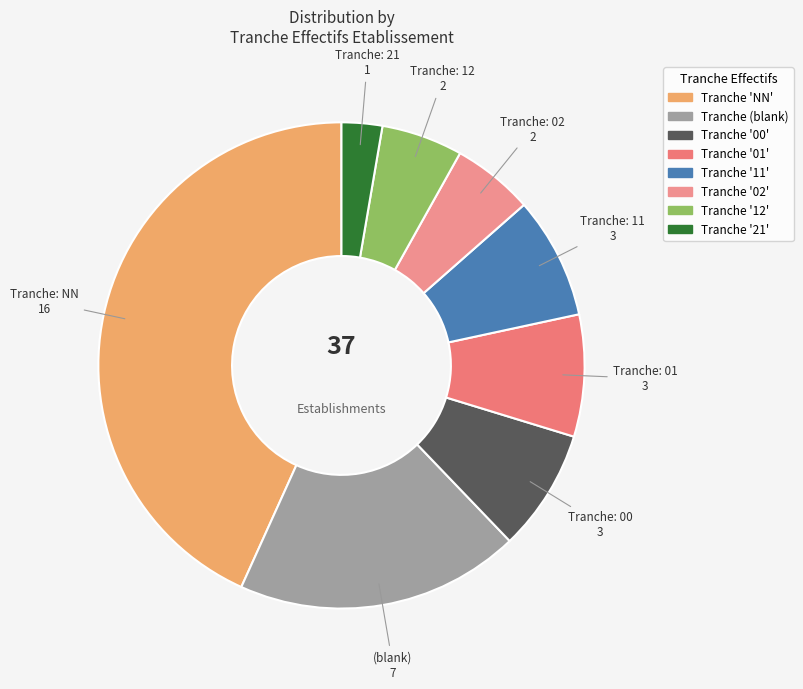

How many slices are in this pie chart?

8